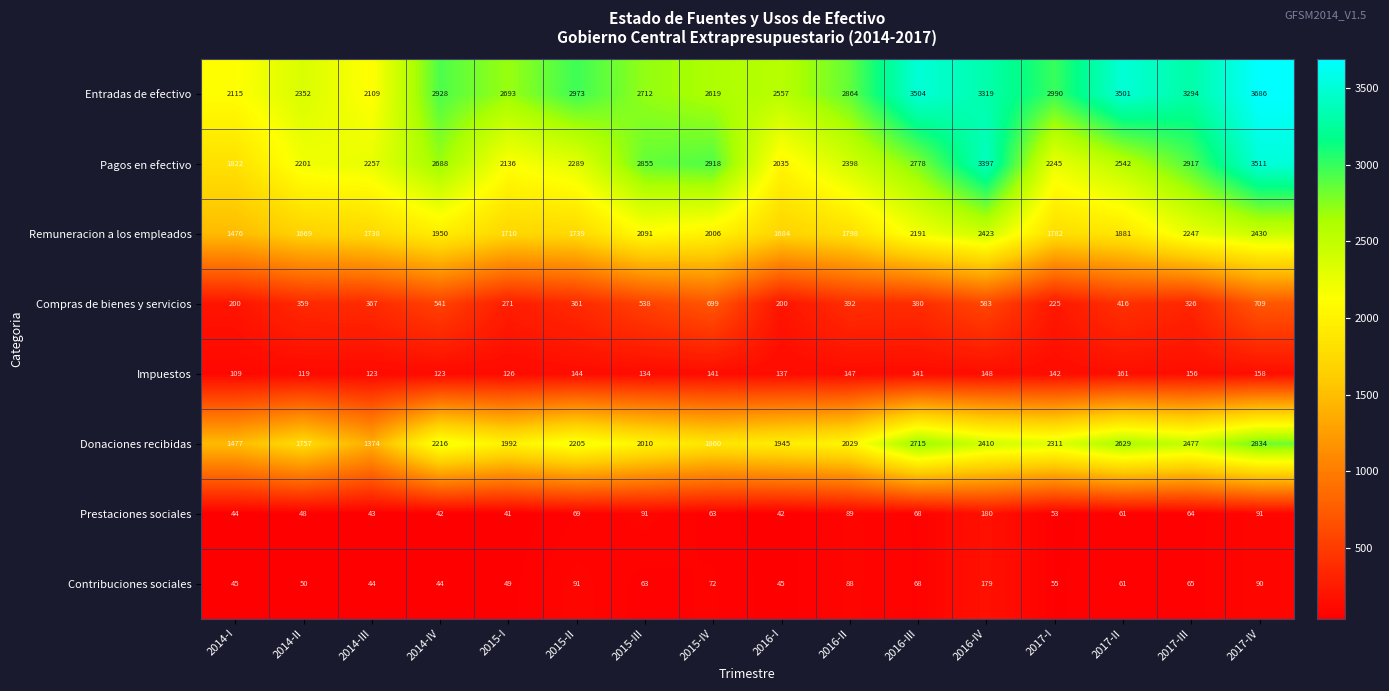

Between 2014-III and 2016-II, which series saw the biggest shift?

Entradas de efectivo